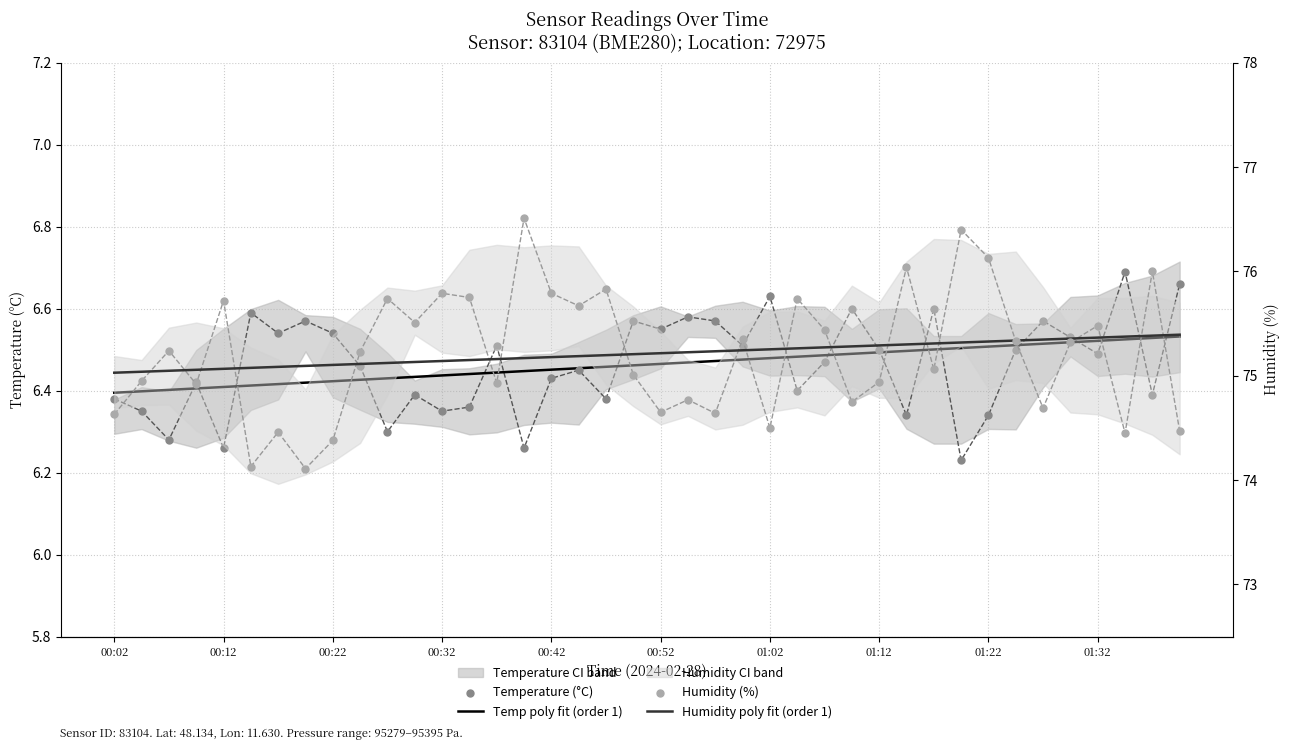

Which series contains the lowest Y value?

Temperature (°C)